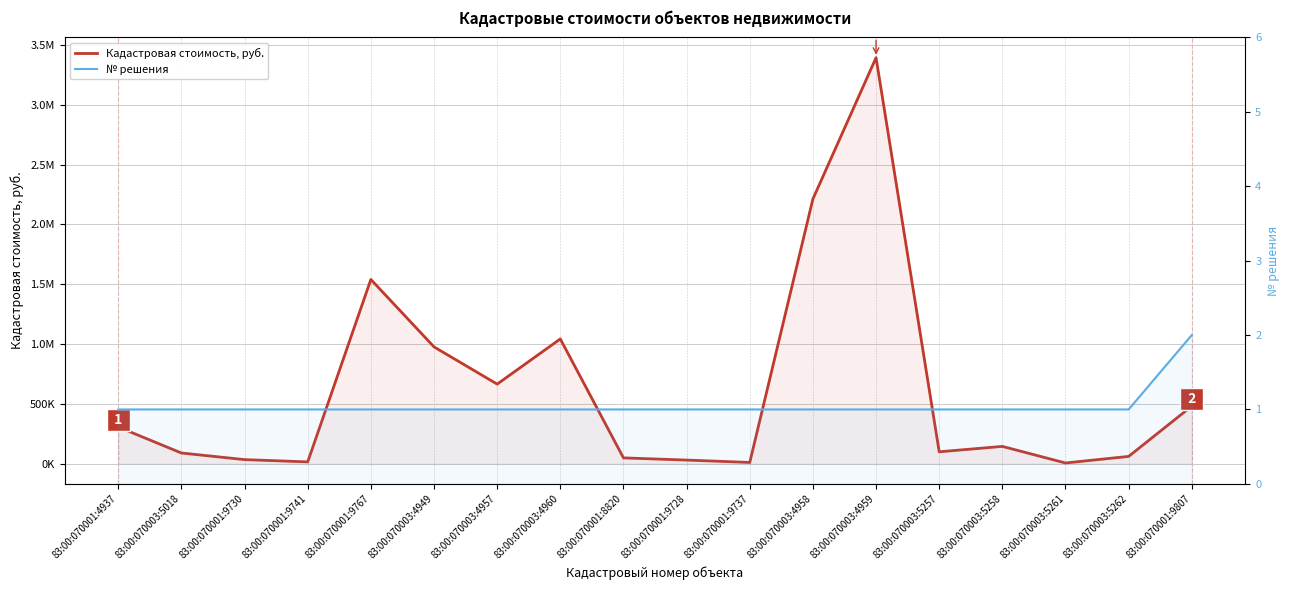

Reading right to left, list all the values displayed in this chart.

Кадастровая стоимость, руб.: 480603.2	59914.0	4906.8	143587.0	98393.2	3394414.2	2212944.2	9297.0	29182.2	47518.0	1042297.0	664477.2	975926.8	1539686.5	13945.5	33056.0	88288.2	305951.1
№ решения: 2.0	1.0	1.0	1.0	1.0	1.0	1.0	1.0	1.0	1.0	1.0	1.0	1.0	1.0	1.0	1.0	1.0	1.0